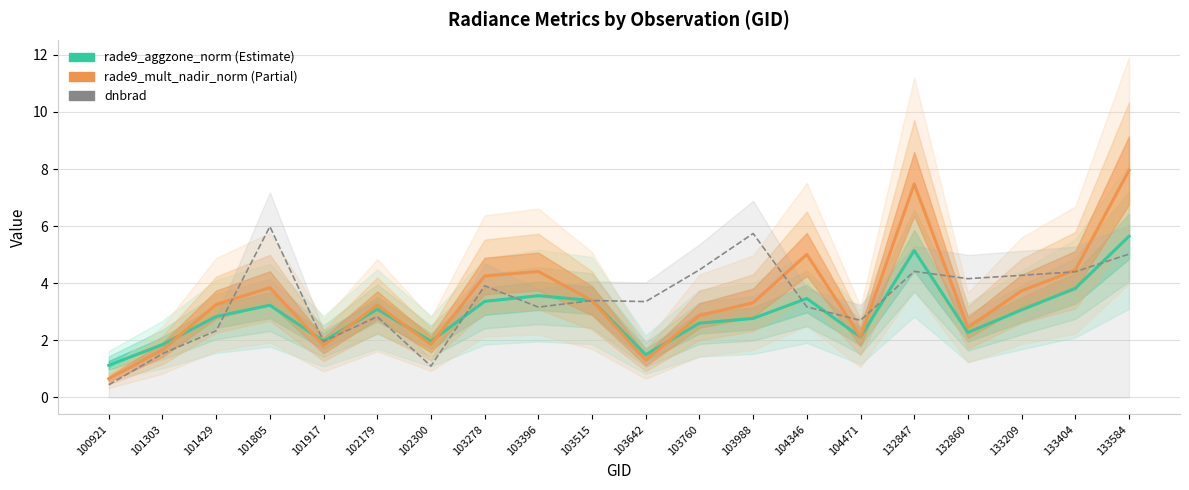

What is the value of the rade9_mult_nadir_norm point at the 8th from the left?

4.3